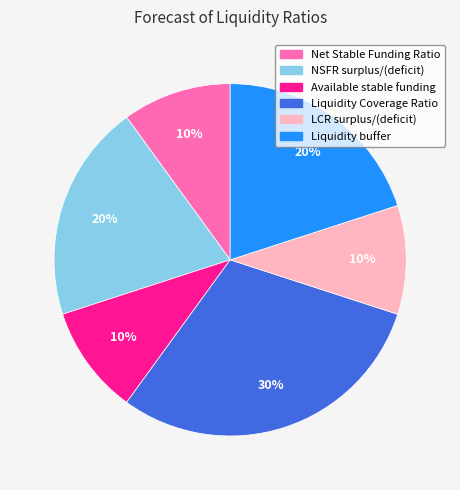

Which category has the biggest portion of the pie?

Liquidity Coverage Ratio